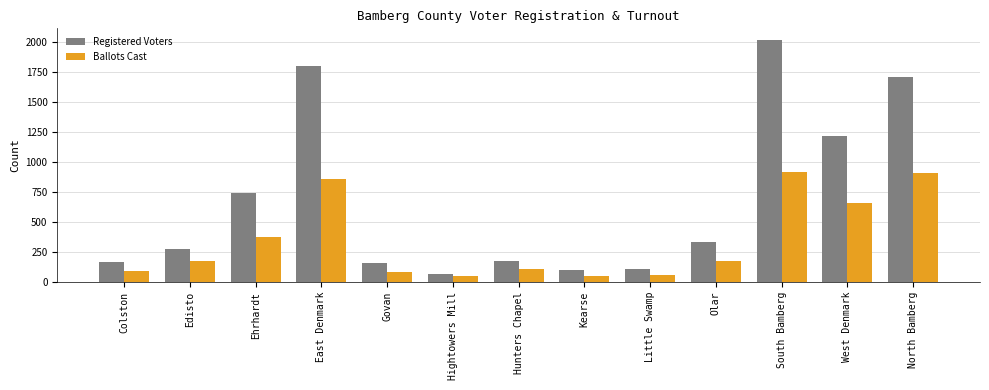

At which label is Registered Voters closest to 1043?

West Denmark